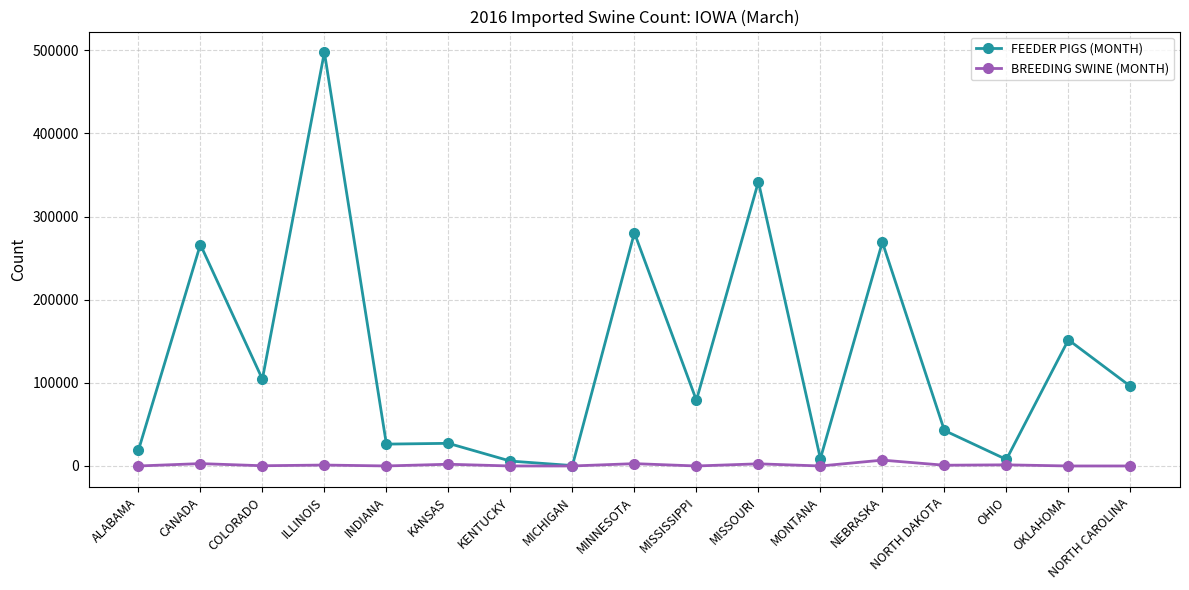

At which category is the sum across all series the highest?

ILLINOIS